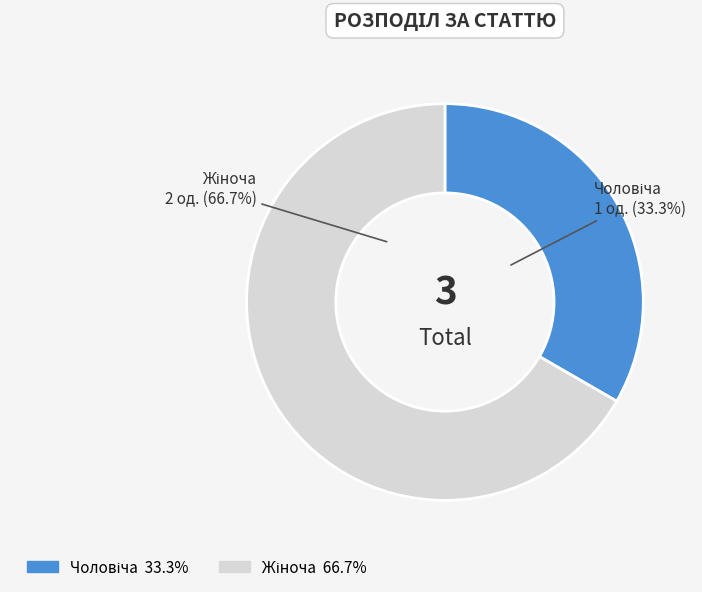

Does any single category account for the majority?

Yes